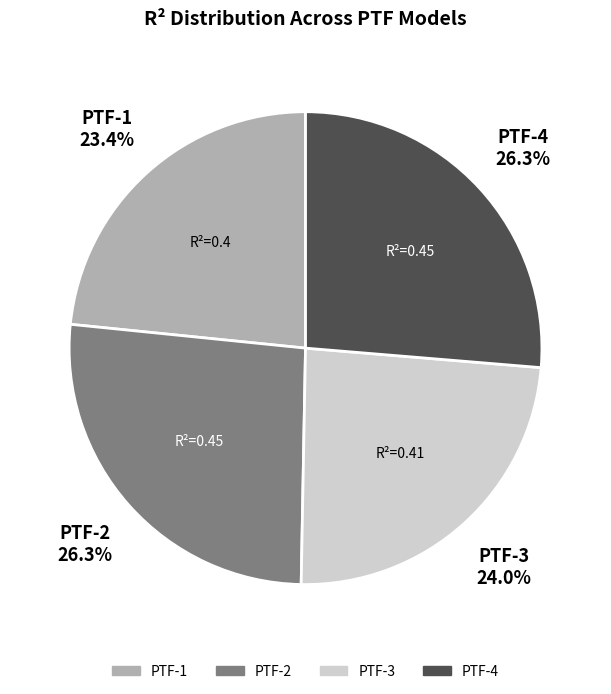

Is it true that PTF-3 is 24% of the pie?

True